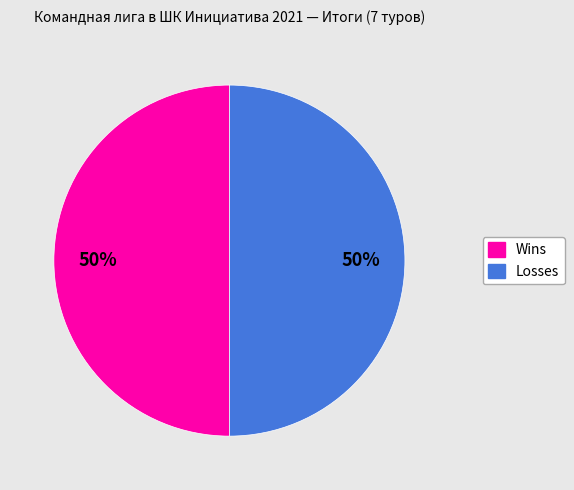

Count the number of slices in the pie.

2